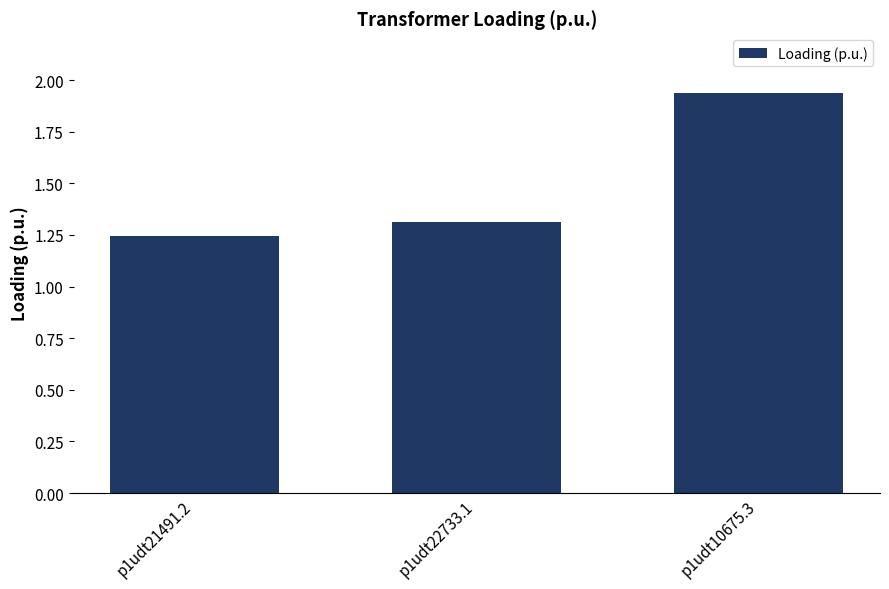

The value at p1udt21491.2 is 0.5. True or false?

False